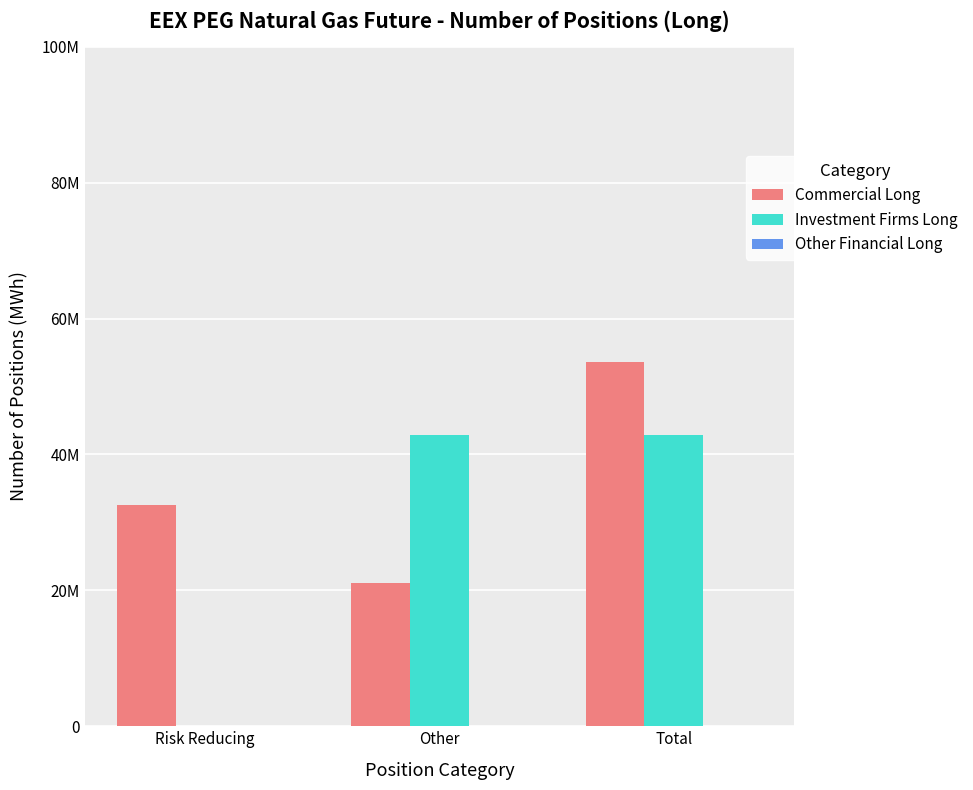

The value of Investment Firms Long at Other is 58583926. True or false?

False